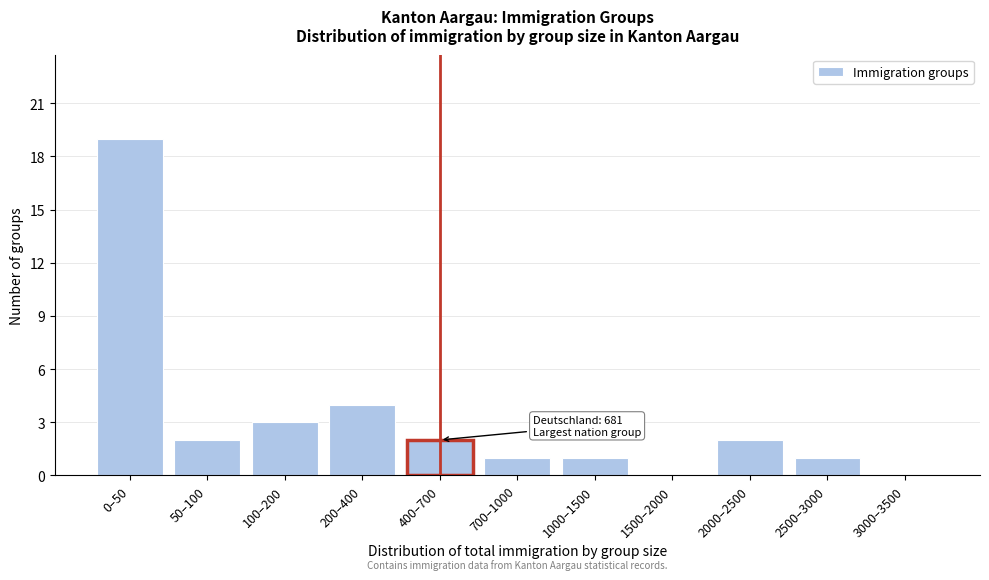

Reading left to right, what are all the values shown in this chart?

0–50=19	50–100=2	100–200=3	200–400=4	400–700=2	700–1000=1	1000–1500=1	1500–2000=0	2000–2500=2	2500–3000=1	3000–3500=0